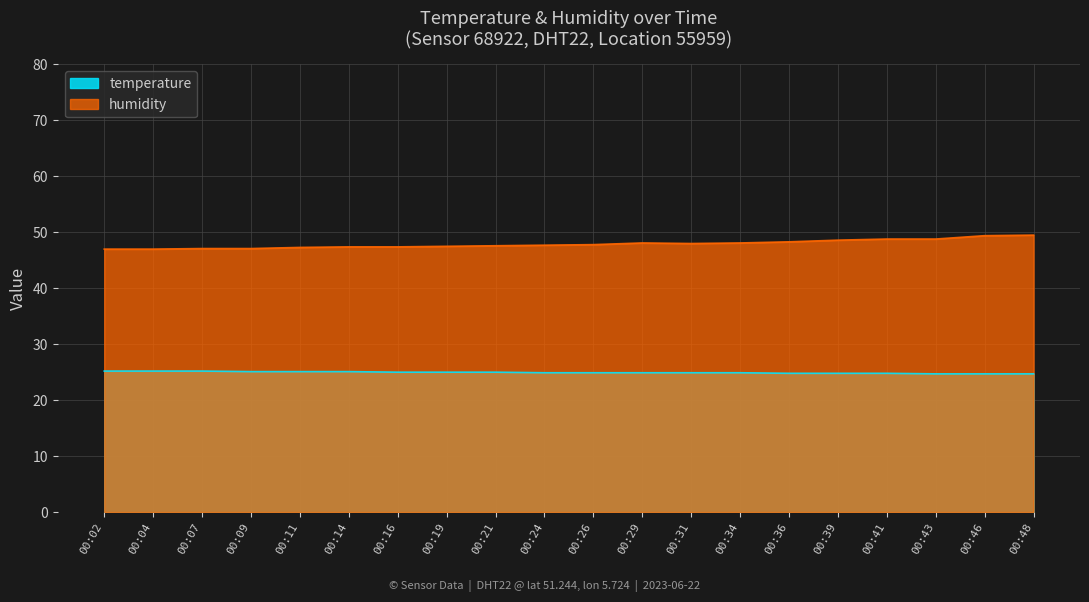

Rank the series by their maximum value, from lowest to highest.

temperature, humidity